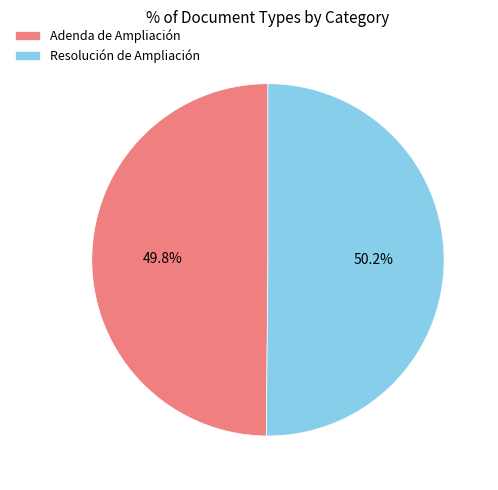

What is the ratio of the value at Adenda de Ampliación to the value at Resolución de Ampliación?

1.0